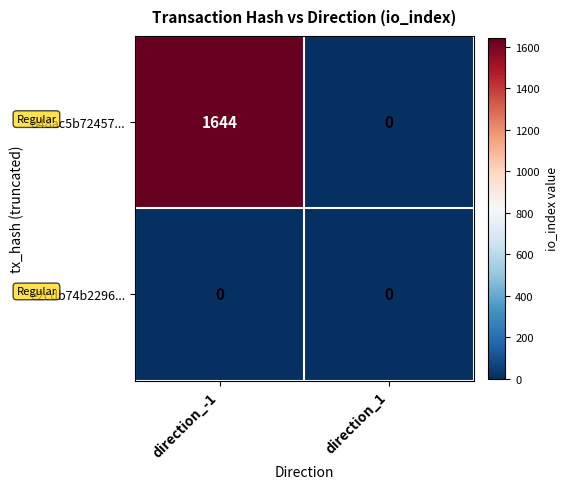

Which series has the largest range (max minus min)?

d48ac5b72457...